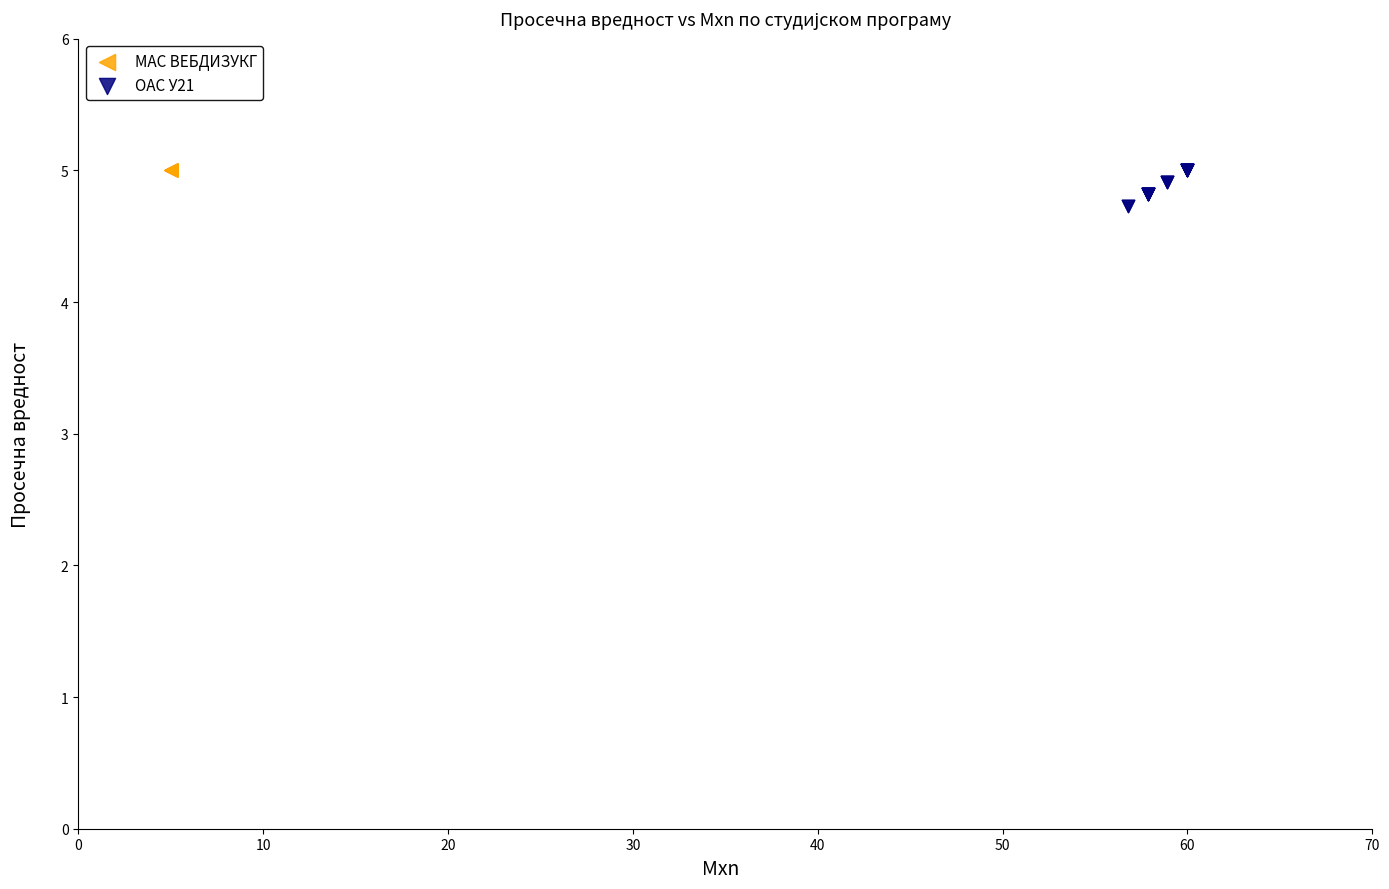

Which series contains the lowest Y value?

ОАС У21